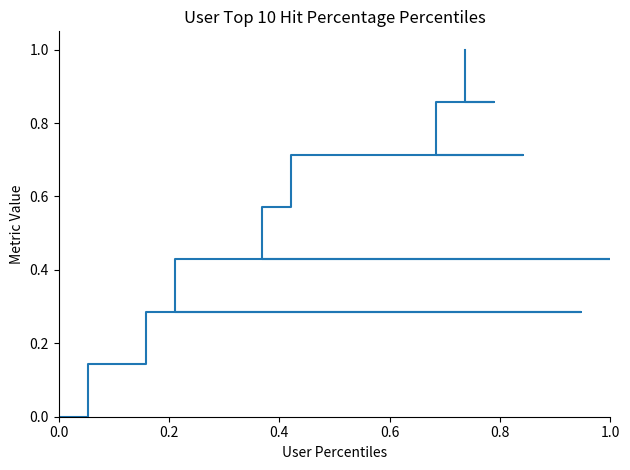

True or false: there are more than 2 points higher than both neighbors.

False